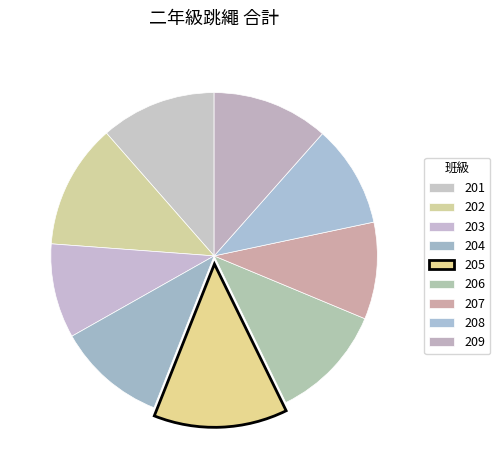

Count the number of slices in the pie.

9